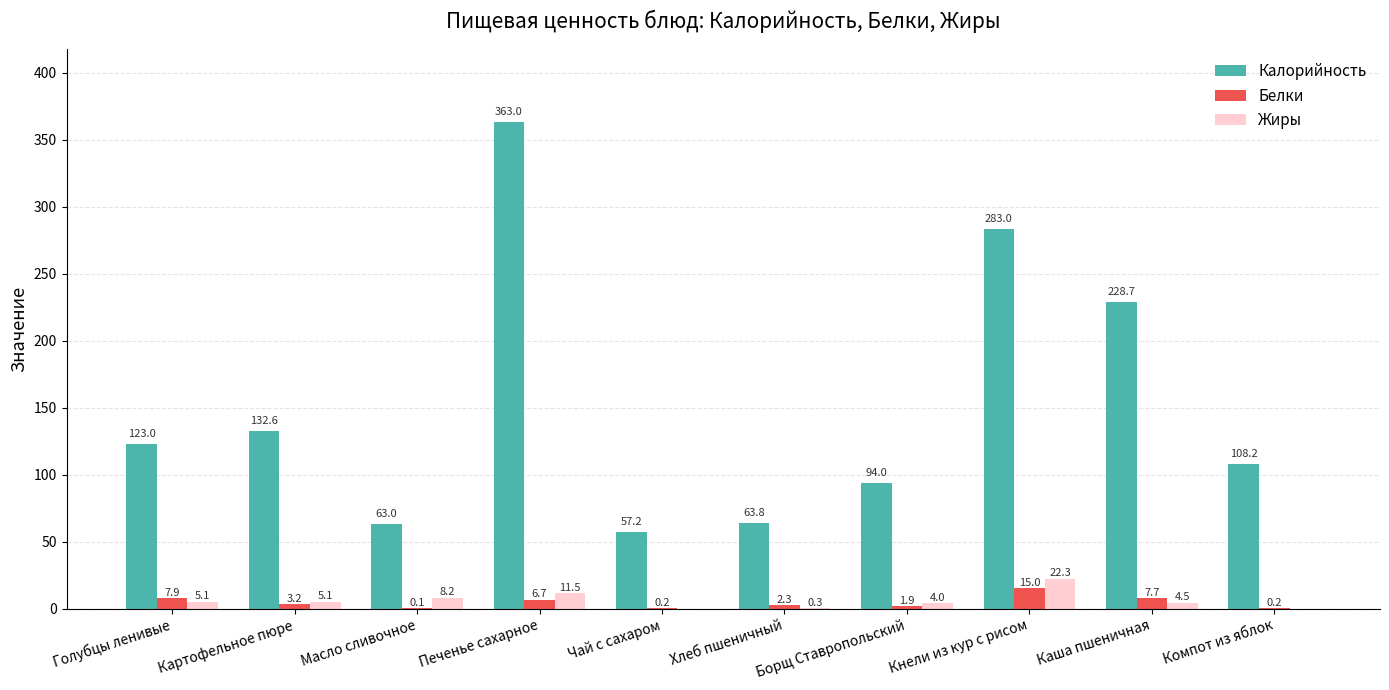

What is the highest value of the Калорийность series?

363.0